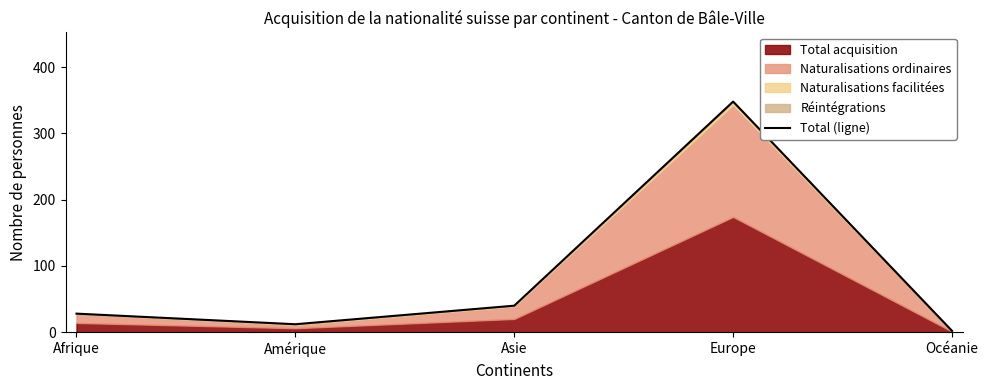

True or false: the data shows 28 at Afrique.

True